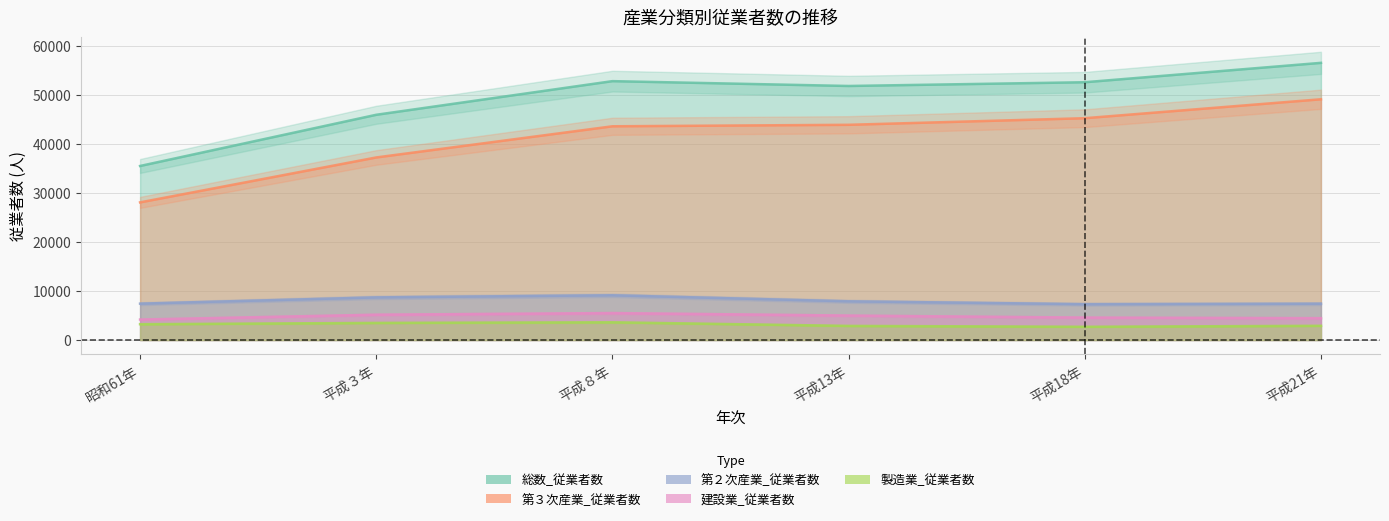

How many interior local peaks does the 総数_従業者数 series have?

1